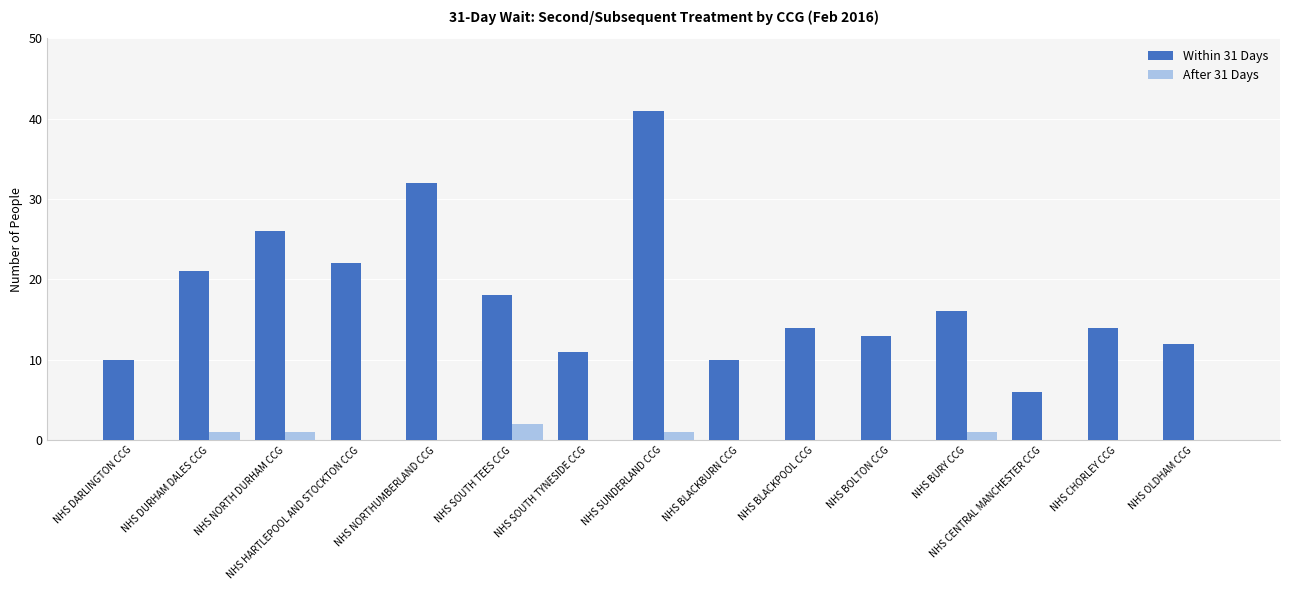

Where is Within 31 Days nearest to the value 23?

NHS HARTLEPOOL AND STOCKTON CCG